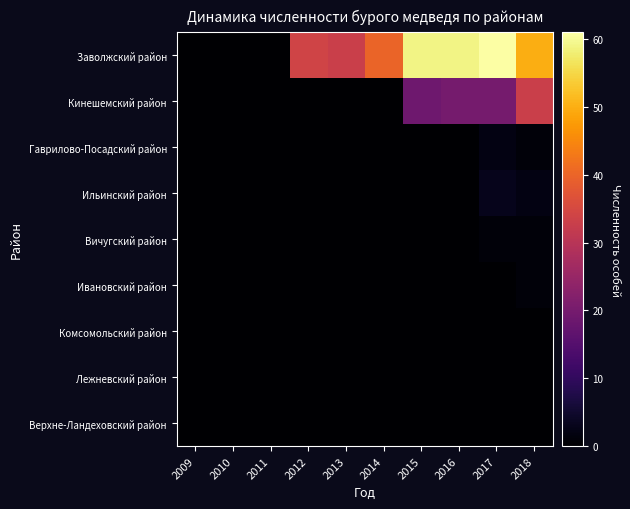

Reading right to left, what are all the values shown in this chart?

Заволжский район: 2018=50	2017=61	2016=59	2015=59	2014=40	2013=33	2012=34	2011=0	2010=0	2009=0
Кинешемский район: 2018=33	2017=20	2016=20	2015=19	2014=0	2013=0	2012=0	2011=0	2010=0	2009=0
Гаврилово-Посадский район: 2018=1	2017=2	2016=0	2015=0	2014=0	2013=0	2012=0	2011=0	2010=0	2009=0
Ильинский район: 2018=2	2017=3	2016=0	2015=0	2014=0	2013=0	2012=0	2011=0	2010=0	2009=0
Вичугский район: 2018=1	2017=1	2016=0	2015=0	2014=0	2013=0	2012=0	2011=0	2010=0	2009=0
Ивановский район: 2018=1	2017=0	2016=0	2015=0	2014=0	2013=0	2012=0	2011=0	2010=0	2009=0
Комсомольский район: 2018=0	2017=0	2016=0	2015=0	2014=0	2013=0	2012=0	2011=0	2010=0	2009=0
Лежневский район: 2018=0	2017=0	2016=0	2015=0	2014=0	2013=0	2012=0	2011=0	2010=0	2009=0
Верхне-Ландеховский район: 2018=0	2017=0	2016=0	2015=0	2014=0	2013=0	2012=0	2011=0	2010=0	2009=0